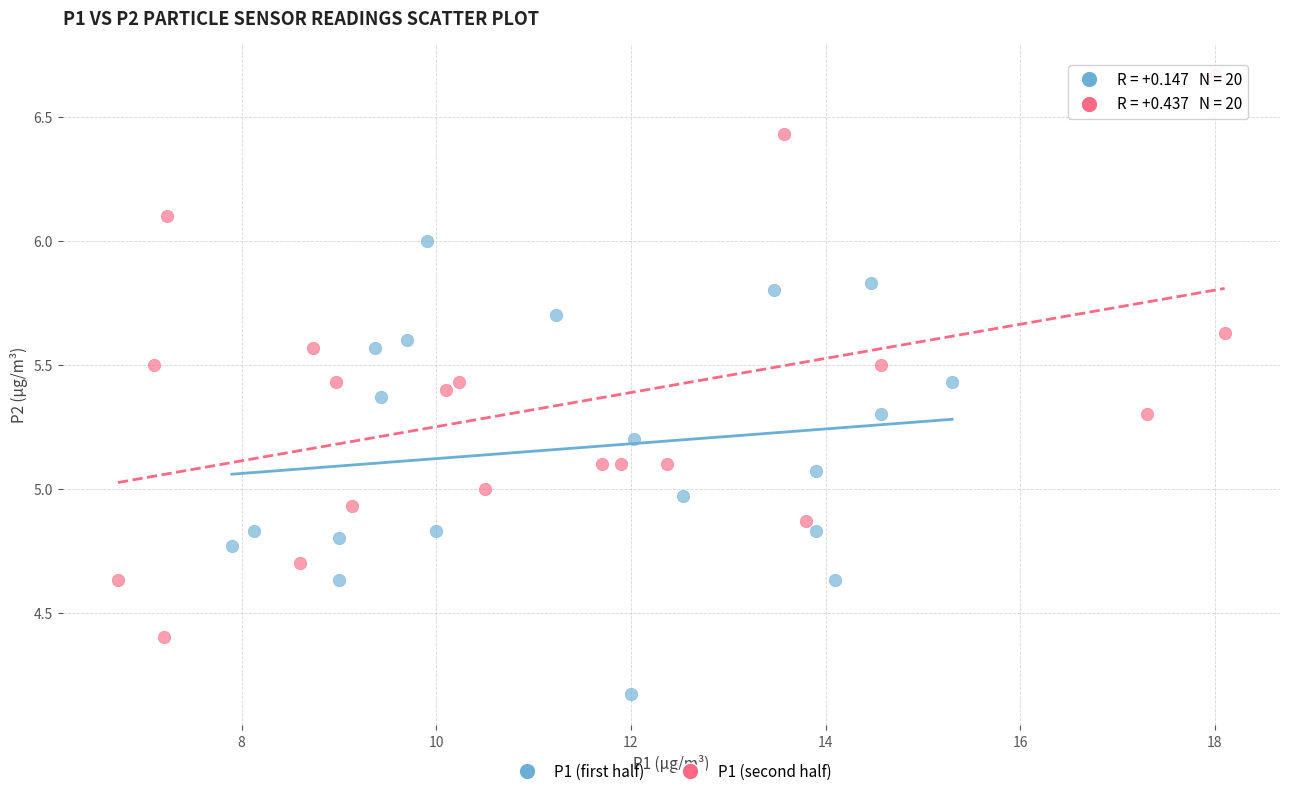

Which series has the largest Y range (max minus min)?

P1 (second half)